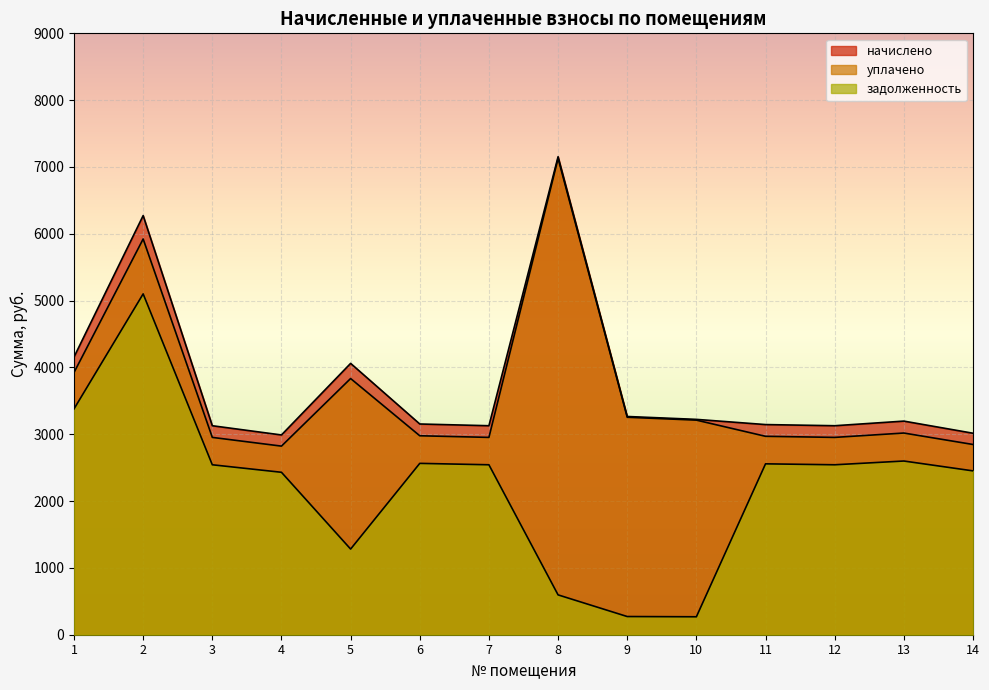

What is the minimum value shown in the chart?

268.6